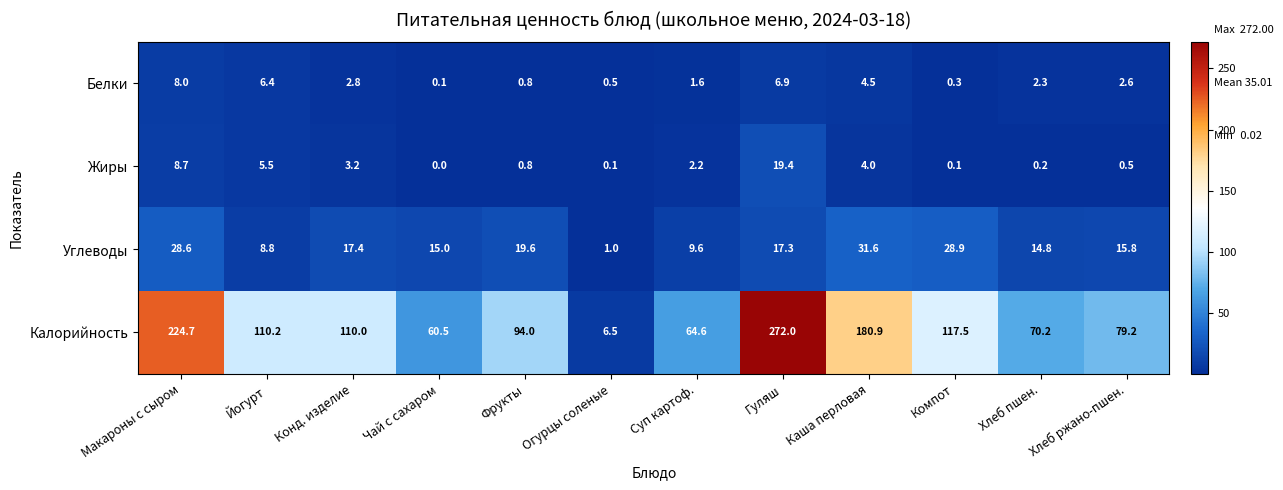

At which category is the sum across all series the highest?

Гуляш